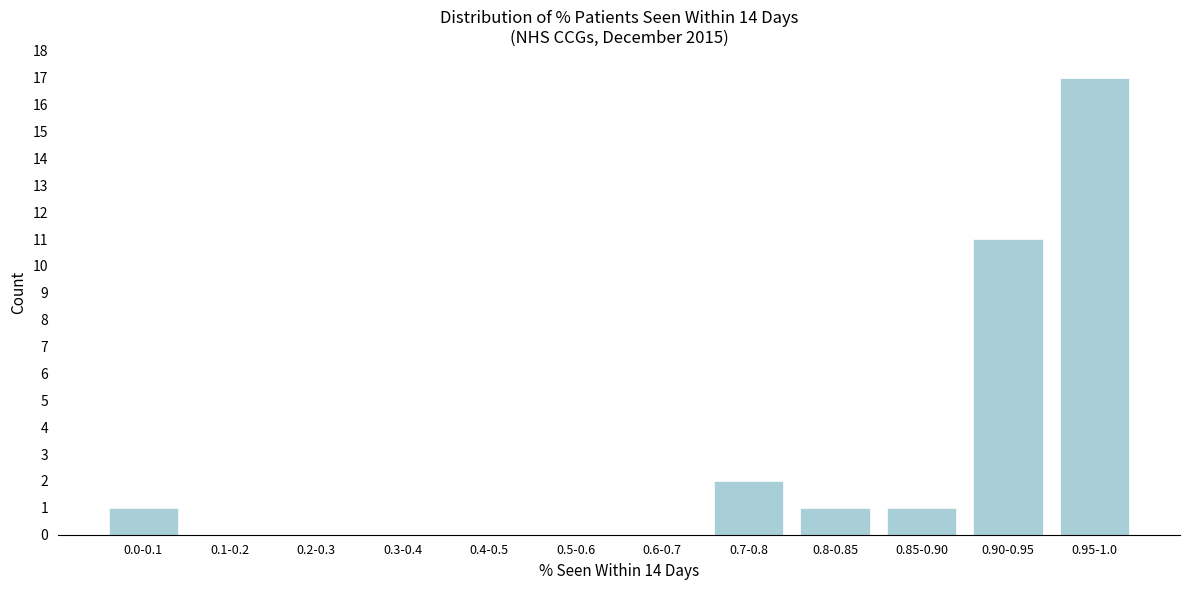

Reading right to left, what are all the values shown in this chart?

0.95-1.0=17	0.90-0.95=11	0.85-0.90=1	0.8-0.85=1	0.7-0.8=2	0.6-0.7=0	0.5-0.6=0	0.4-0.5=0	0.3-0.4=0	0.2-0.3=0	0.1-0.2=0	0.0-0.1=1